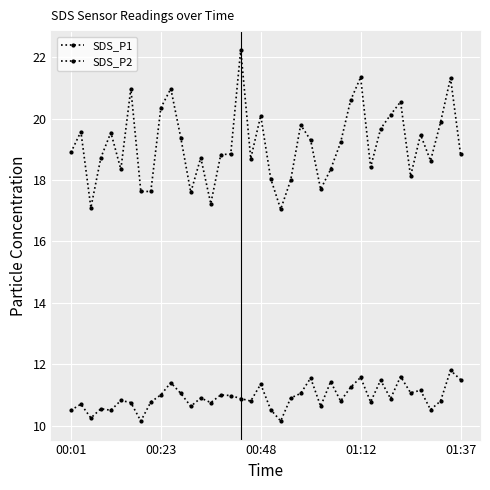

Count the number of categories in the chart.

40